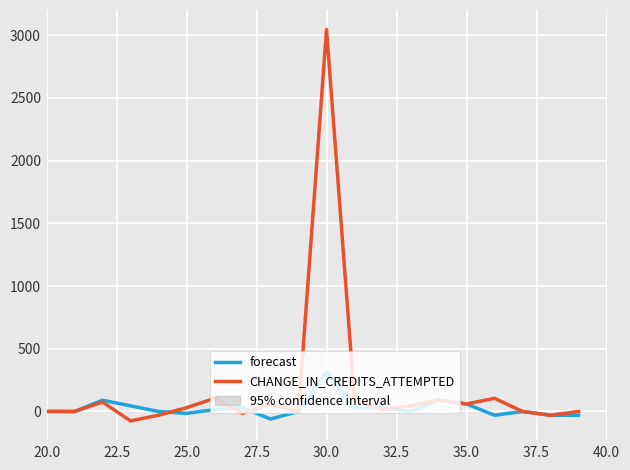

Rank the series by their maximum value, from highest to lowest.

CHANGE_IN_CREDITS_ATTEMPTED, forecast